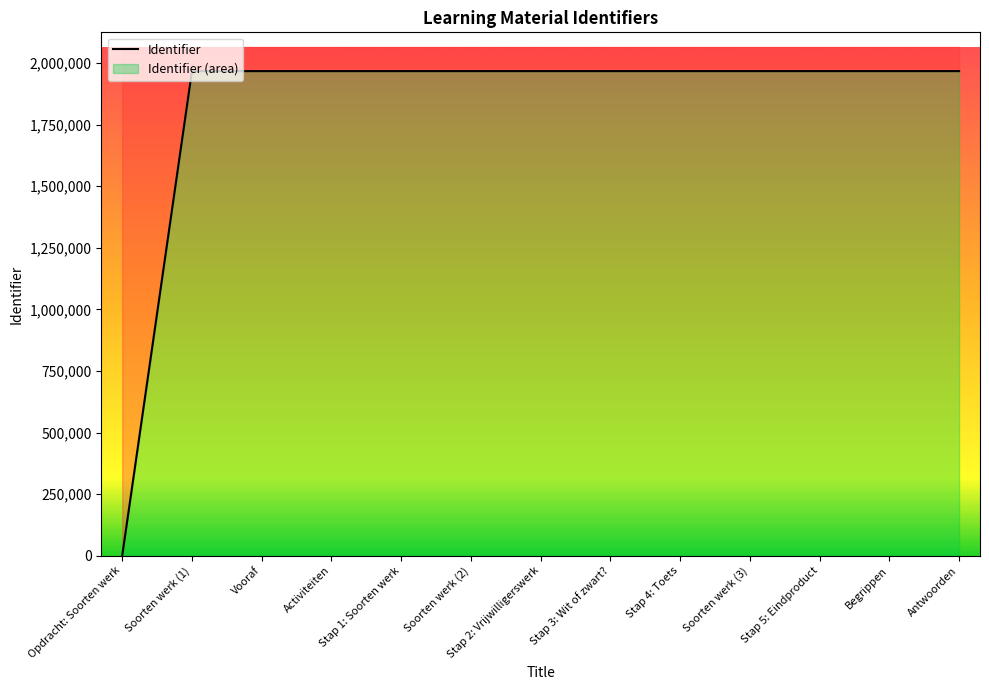

Which label corresponds to the largest value in the chart?

Antwoorden